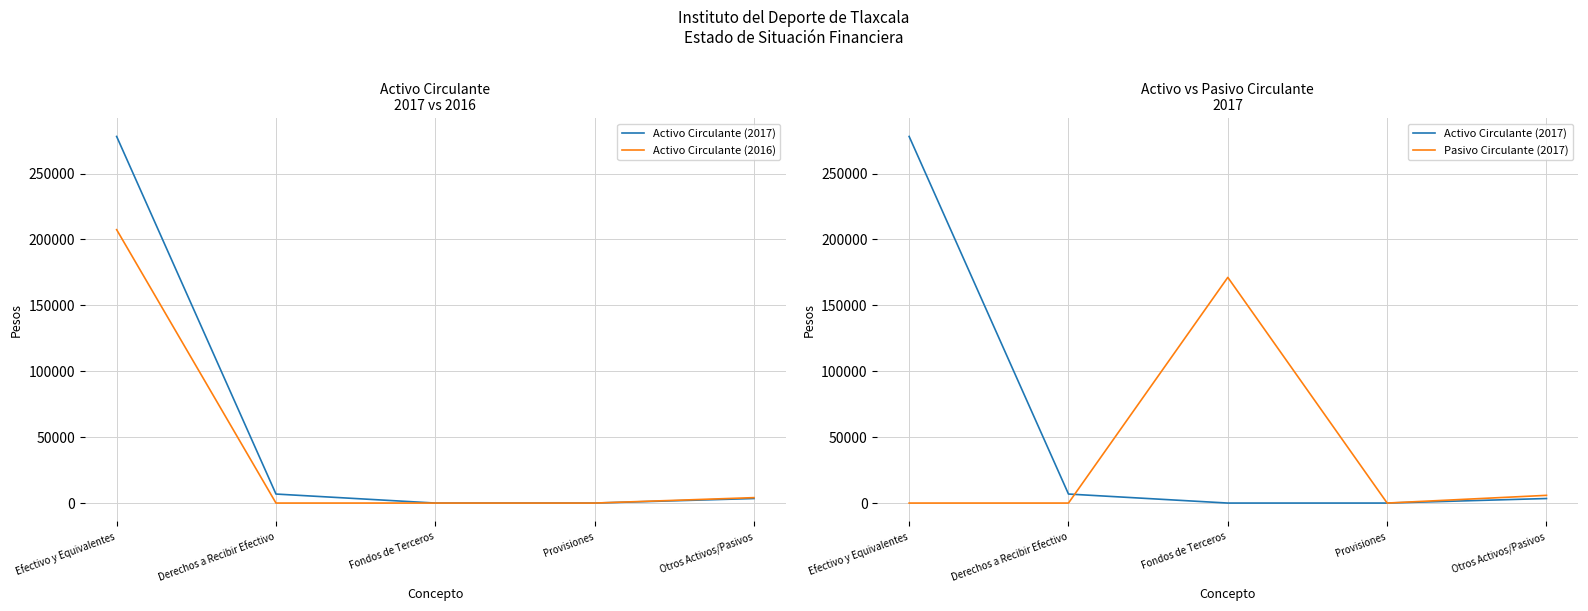

The Activo Circulante (2017) series shows 278147 at Efectivo y Equivalentes. True or false?

True